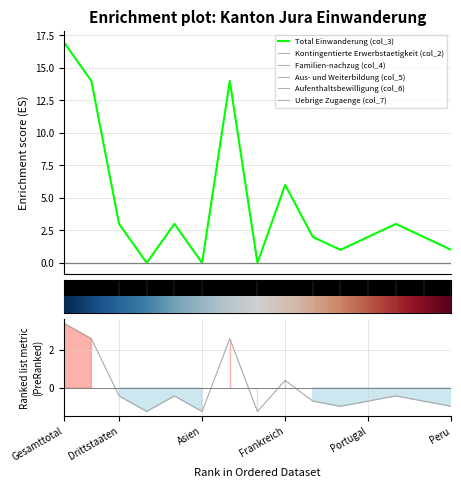

Reading left to right, what are all the values shown in this chart?

Total Einwanderung (col_3): Gesamttotal=17	EU / EFTA=14	Drittstaaten=3	Afrika=0	Amerika=3	Asien=0	Europa=14	Ozeanien=0	Frankreich=6	Italien=2	Polen=1	Portugal=2	Rumänien=3	Kanada=2	Peru=1
Kontingentierte Erwerbstaetigkeit (col_2): Gesamttotal=0	EU / EFTA=0	Drittstaaten=0	Afrika=0	Amerika=0	Asien=0	Europa=0	Ozeanien=0	Frankreich=0	Italien=0	Polen=0	Portugal=0	Rumänien=0	Kanada=0	Peru=0
Familien-nachzug (col_4): Gesamttotal=0	EU / EFTA=0	Drittstaaten=0	Afrika=0	Amerika=0	Asien=0	Europa=0	Ozeanien=0	Frankreich=0	Italien=0	Polen=0	Portugal=0	Rumänien=0	Kanada=0	Peru=0
Aus- und Weiterbildung (col_5): Gesamttotal=0	EU / EFTA=0	Drittstaaten=0	Afrika=0	Amerika=0	Asien=0	Europa=0	Ozeanien=0	Frankreich=0	Italien=0	Polen=0	Portugal=0	Rumänien=0	Kanada=0	Peru=0
Aufenthaltsbewilligung (col_6): Gesamttotal=0	EU / EFTA=0	Drittstaaten=0	Afrika=0	Amerika=0	Asien=0	Europa=0	Ozeanien=0	Frankreich=0	Italien=0	Polen=0	Portugal=0	Rumänien=0	Kanada=0	Peru=0
Uebrige Zugaenge (col_7): Gesamttotal=0	EU / EFTA=0	Drittstaaten=0	Afrika=0	Amerika=0	Asien=0	Europa=0	Ozeanien=0	Frankreich=0	Italien=0	Polen=0	Portugal=0	Rumänien=0	Kanada=0	Peru=0